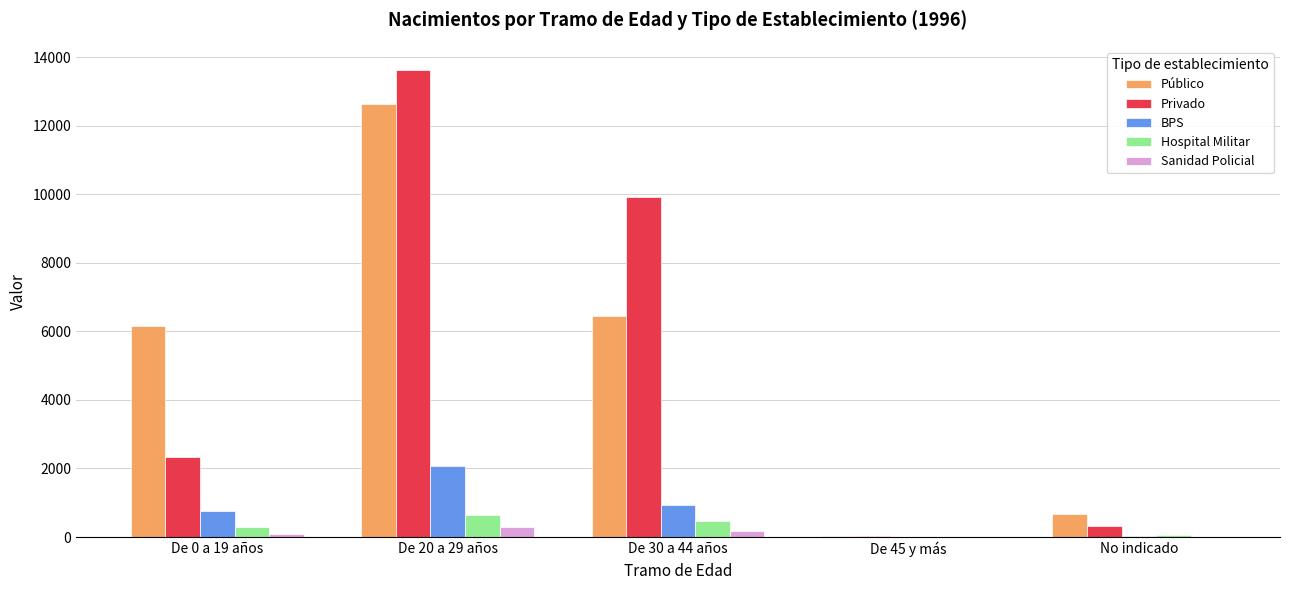

True or false: Sanidad Policial has a value of 4 at No indicado.

True